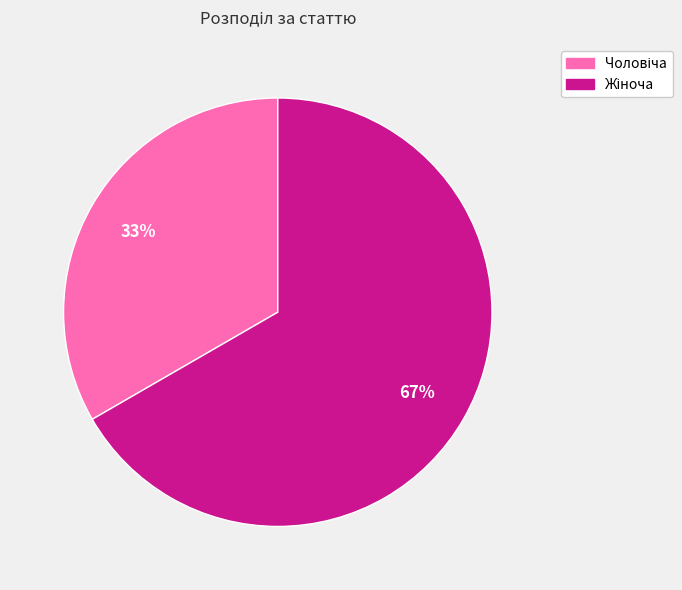

How many slices are in this pie chart?

2